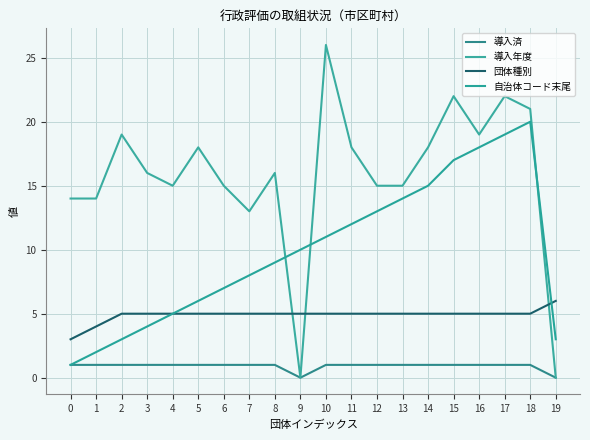

Which category has the highest value in the 自治体コード末尾 series?

18